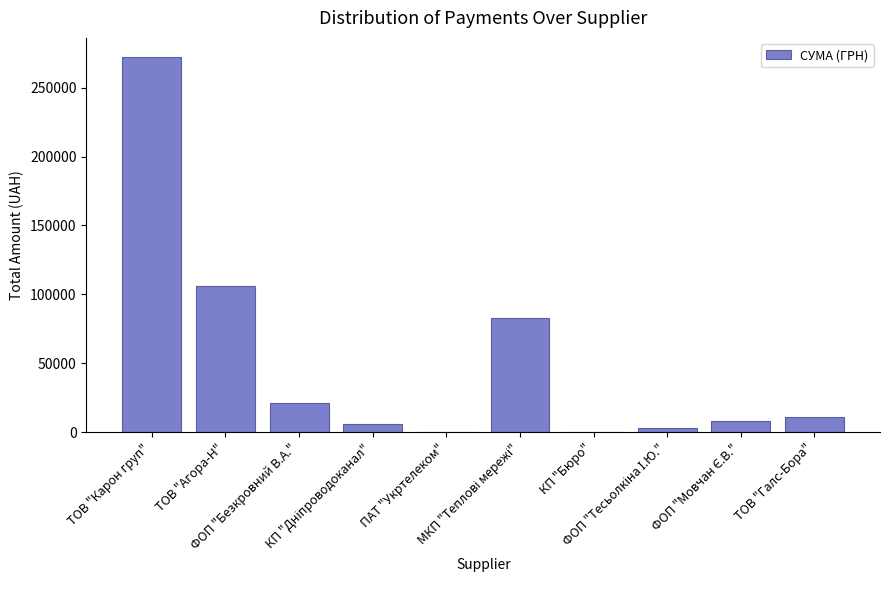

What is the sum of all values?

511442.4